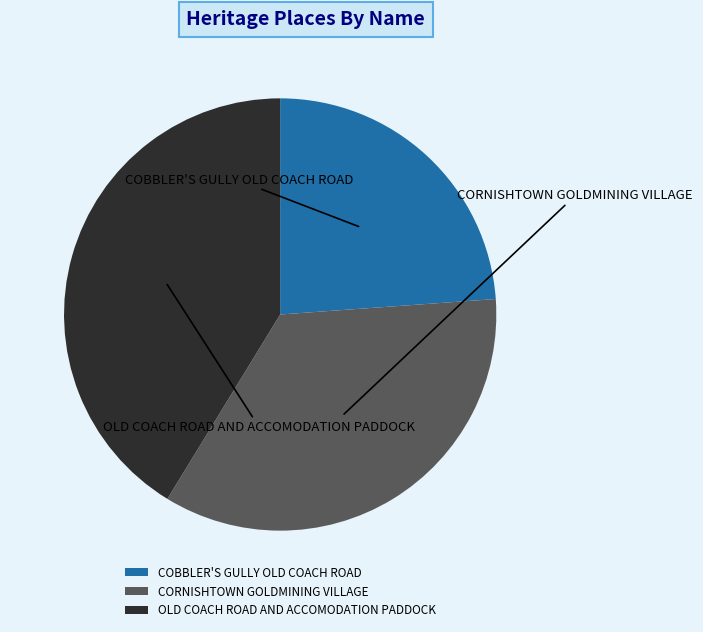

How many slices are in this pie chart?

3